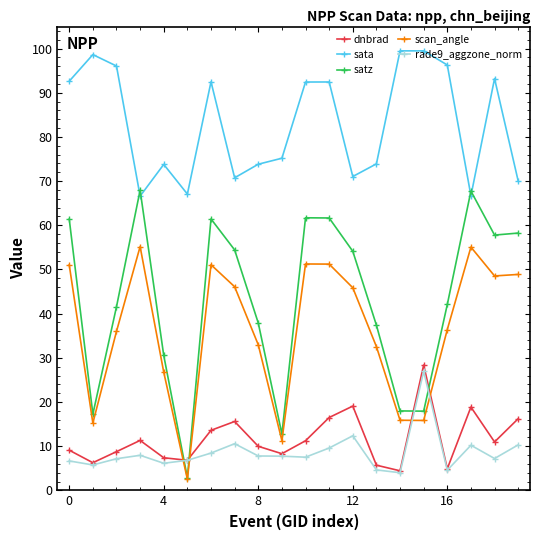

How many categories are shown in the chart?

20